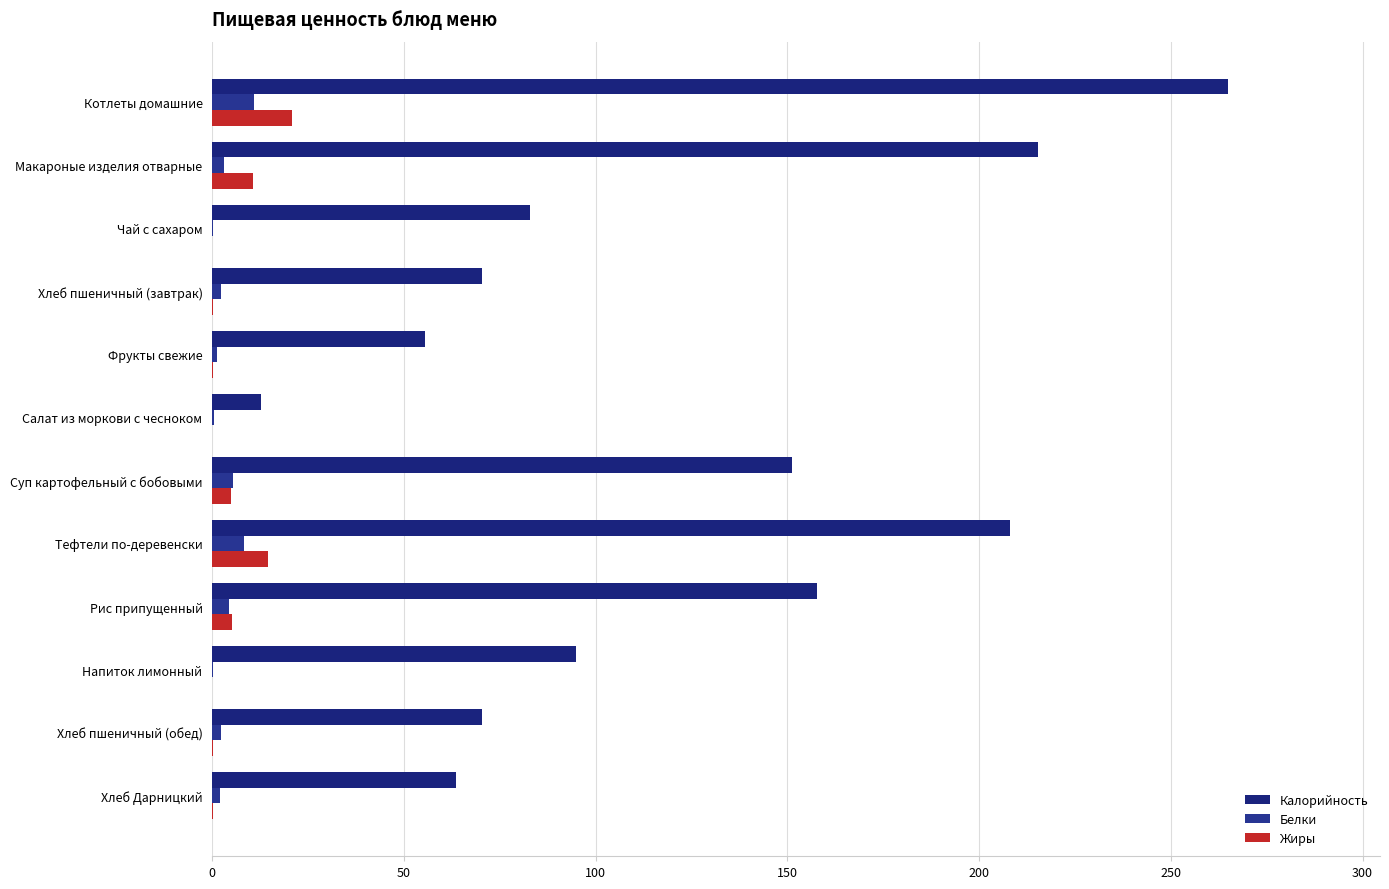

How many series are shown in this chart?

3